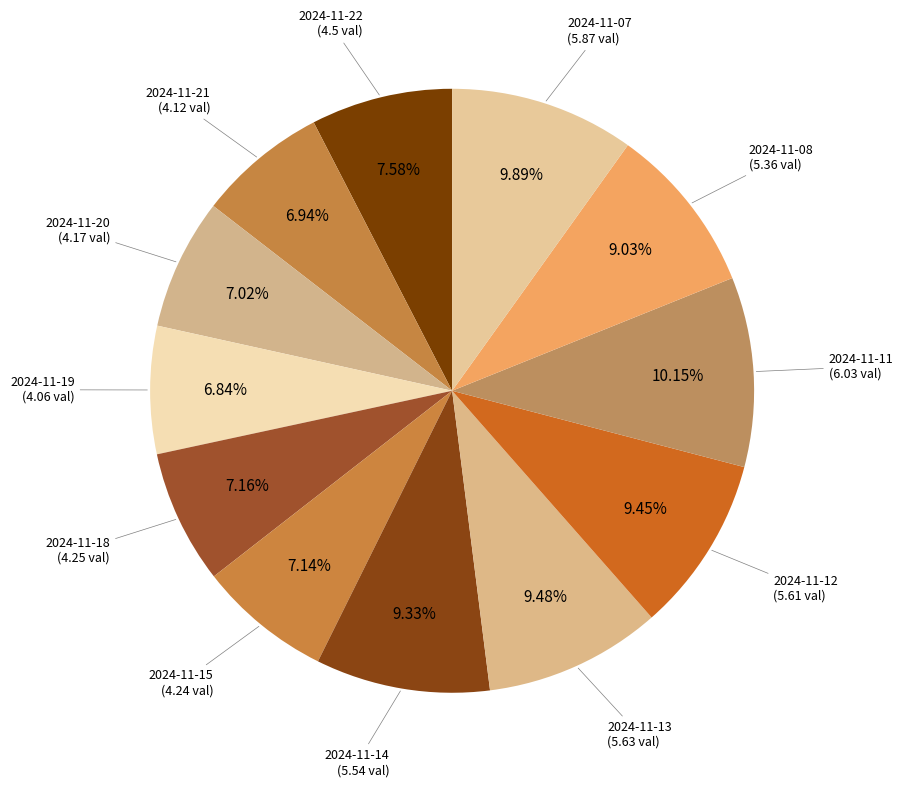

To the nearest percent, what is the average slice percentage?

8%